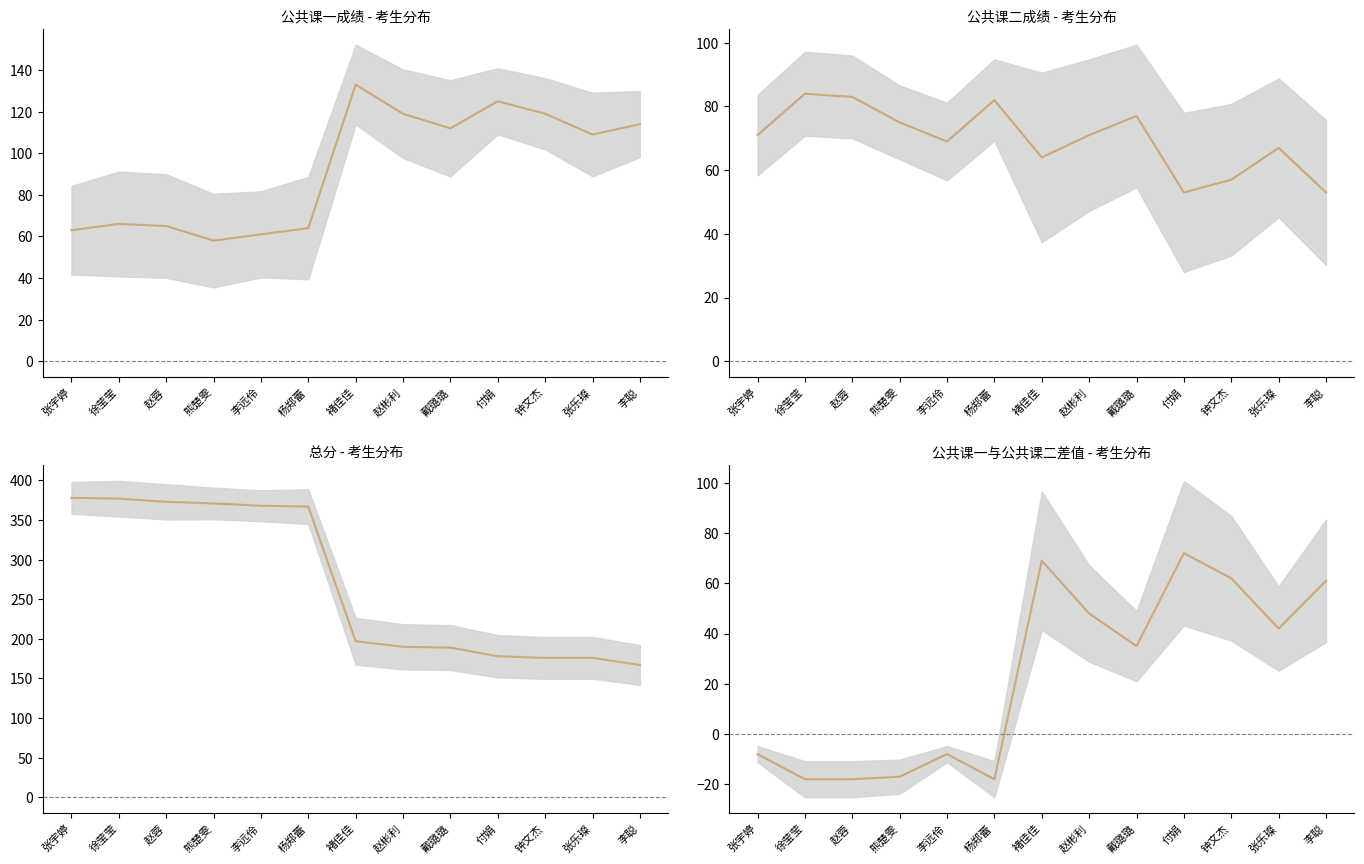

At how many categories does at least one series exceed 145?

13